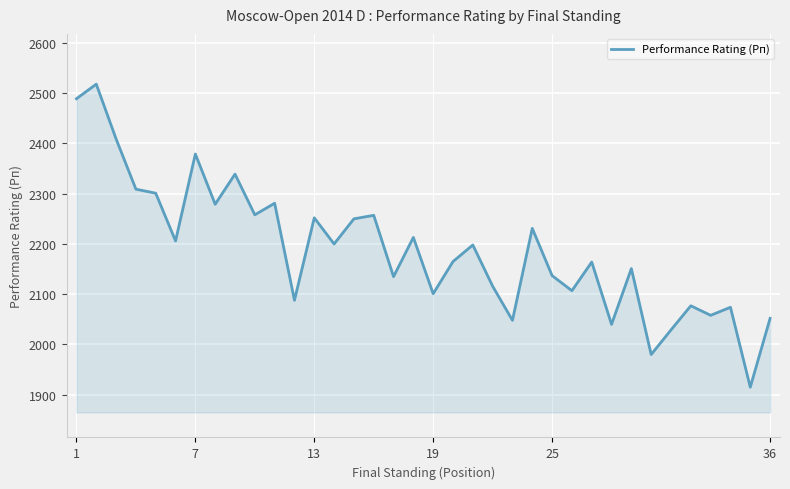

What is the smallest value displayed?

1915